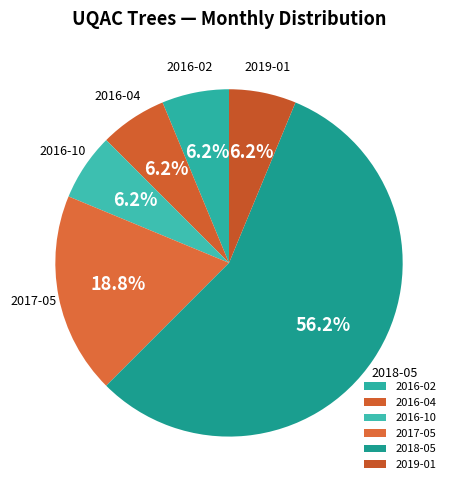

What is the ratio of the value at 2016-02 to the value at 2016-04?

1.0